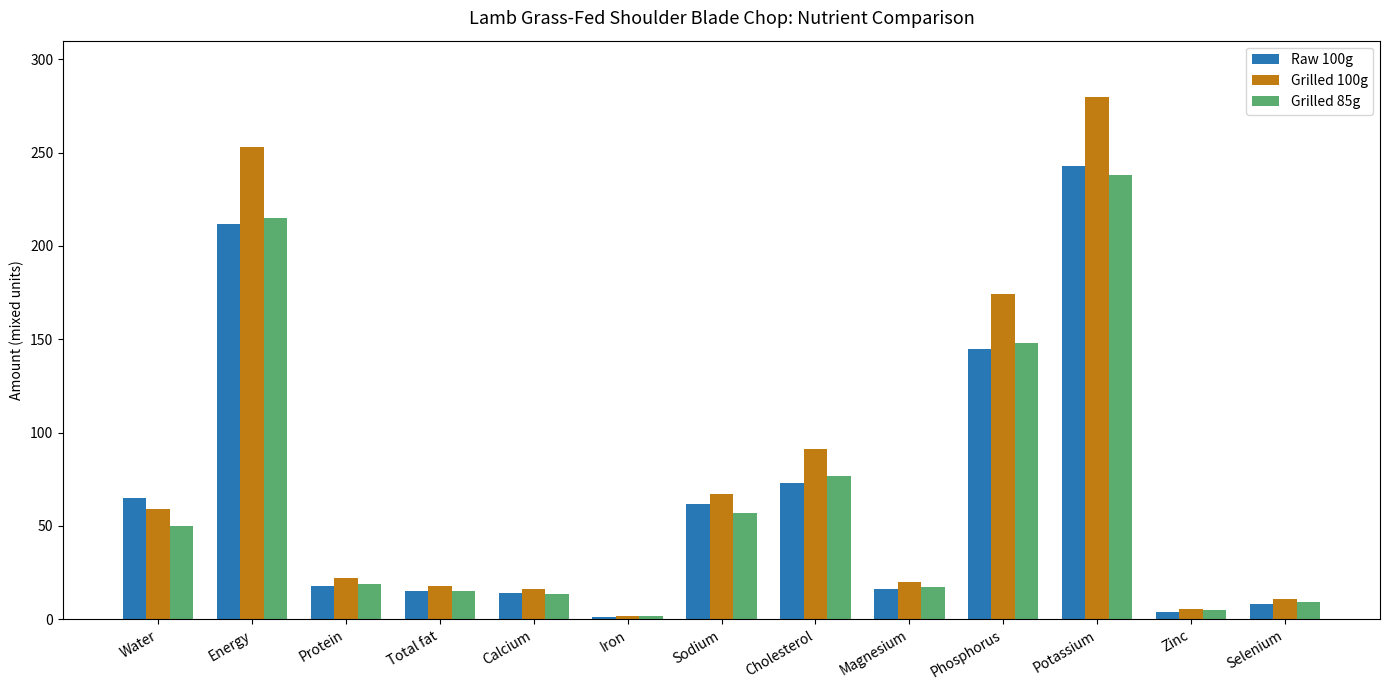

Between Protein and Sodium, which series saw the biggest shift?

Grilled 100g